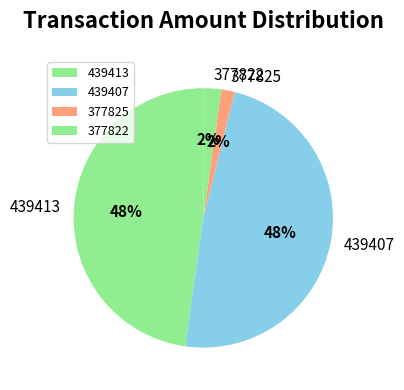

Which slice is the smallest?

377825